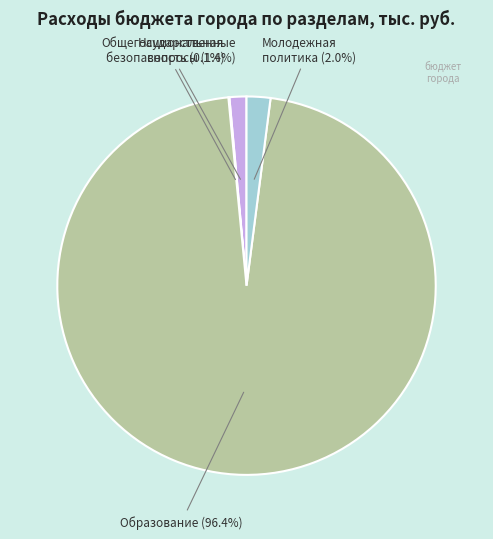

Between Общегосударственные вопросы and Молодежная политика, which is larger?

Молодежная политика